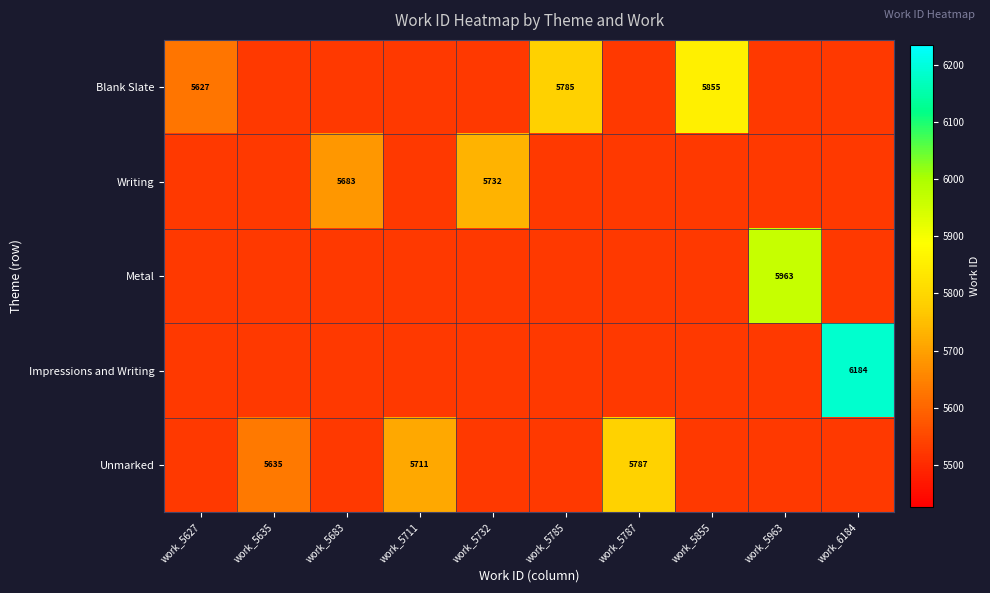

The value of Metal at work_5963 is 2221. True or false?

False